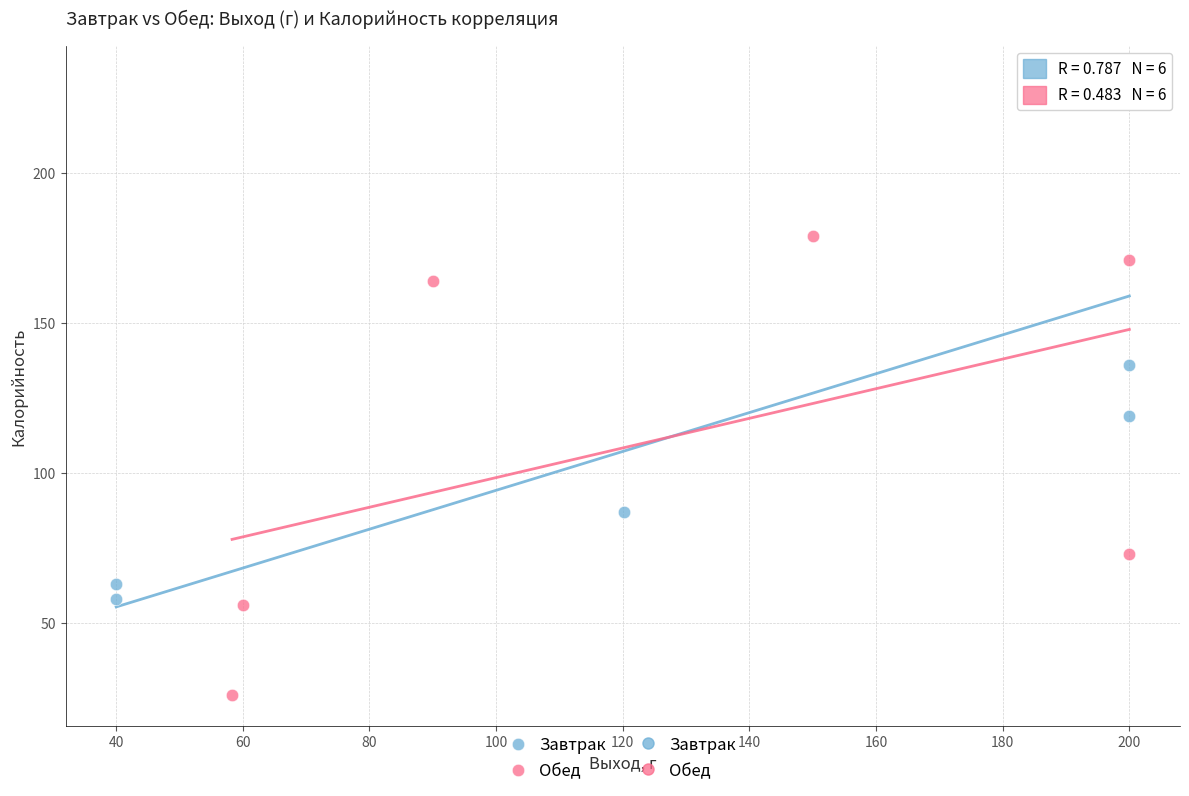

Which series reaches the maximum Y coordinate?

Завтрак